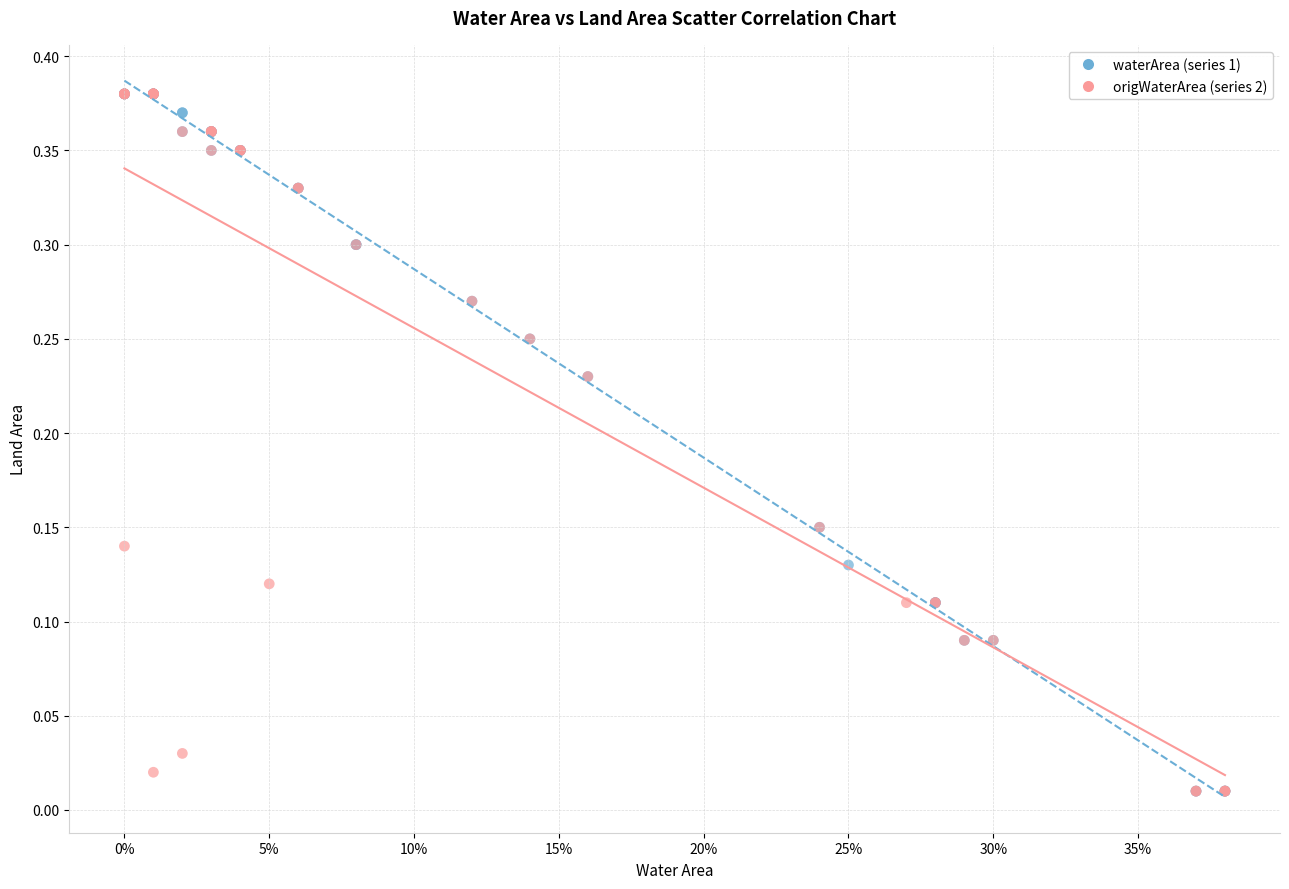

What are all the series names shown in the legend?

waterArea (series 1), origWaterArea (series 2)